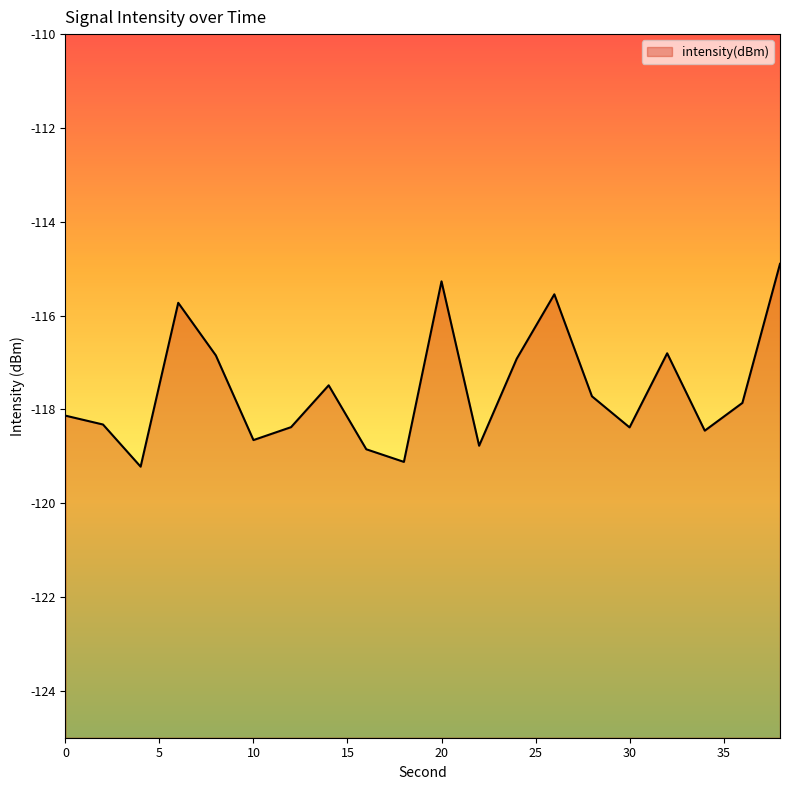

True or false: the data shows -157.3 at 24.

False